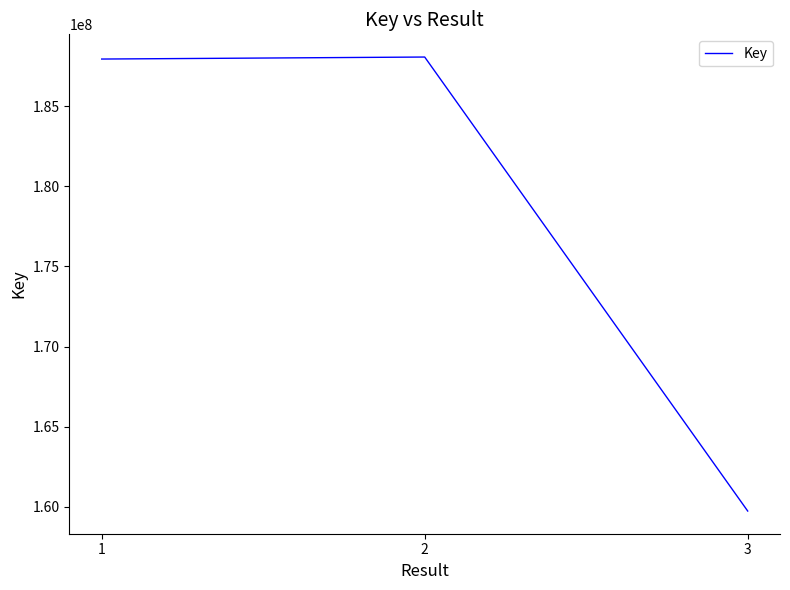

What is the approximate value at 3, to the nearest 50?

159737950